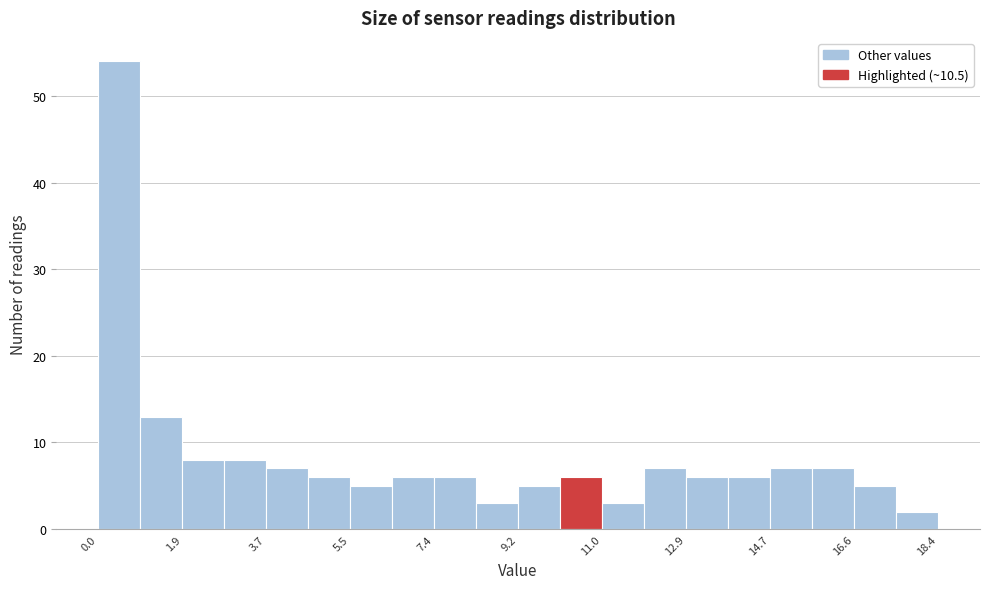

Reading left to right, list every bar in this chart as the range it spans on the x-axis followed by its height. Neither the bar edges nor the heights are printed on the chart, so give them approximately, as read against the axes.

0.0 to 1.0: 54
1.0 to 1.8: 13
1.8 to 2.8: 8
2.8 to 3.6: 8
3.6 to 4.6: 7
4.6 to 5.6: 6
5.6 to 6.4: 5
6.4 to 7.4: 6
7.4 to 8.2: 6
8.2 to 9.2: 3
9.2 to 10.2: 5
10.2 to 11.0: 6
11.0 to 12.0: 3
12.0 to 12.8: 7
12.8 to 13.8: 6
13.8 to 14.8: 6
14.8 to 15.6: 7
15.6 to 16.6: 7
16.6 to 17.4: 5
17.4 to 18.4: 2